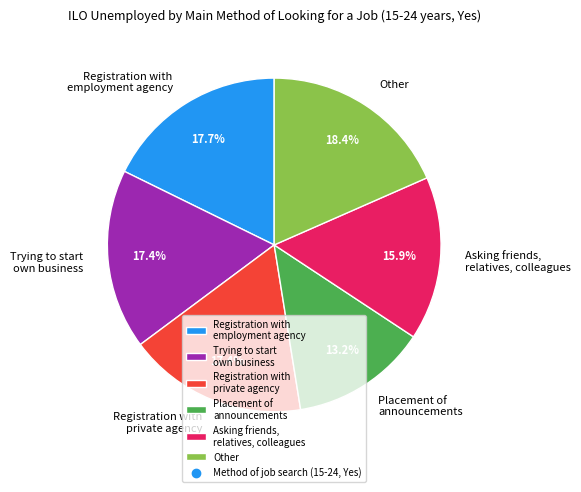

How many segments does this pie chart have?

6